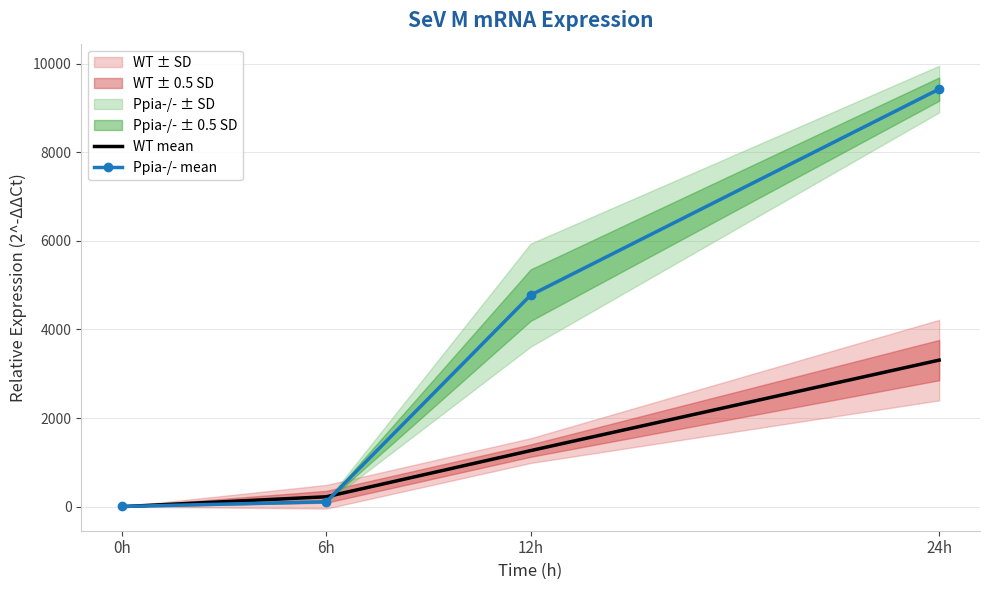

What is the label of the 1st point from the right?

24h